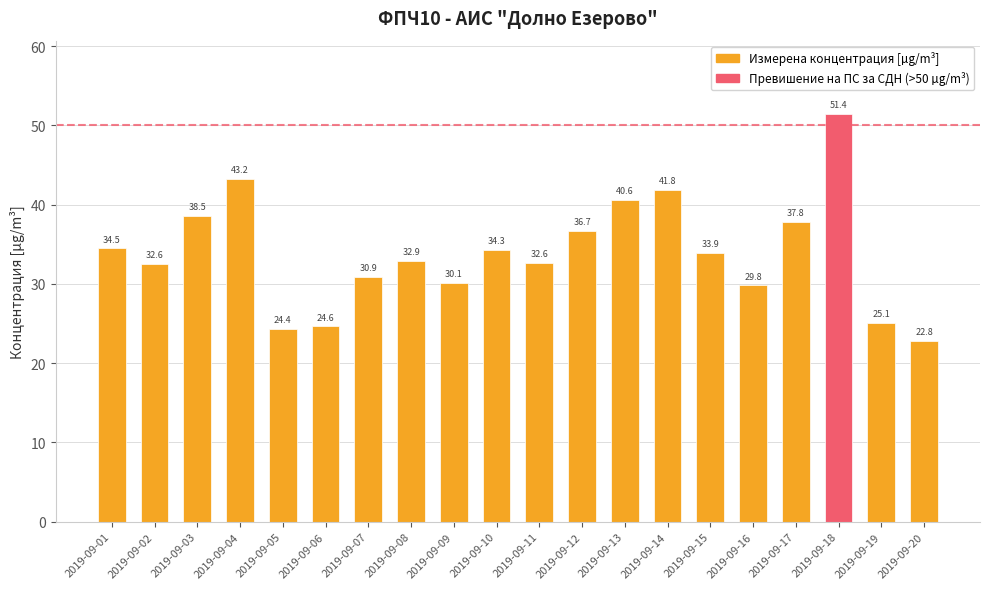

What is the change in value from 2019-09-04 to 2019-09-05?

-18.9